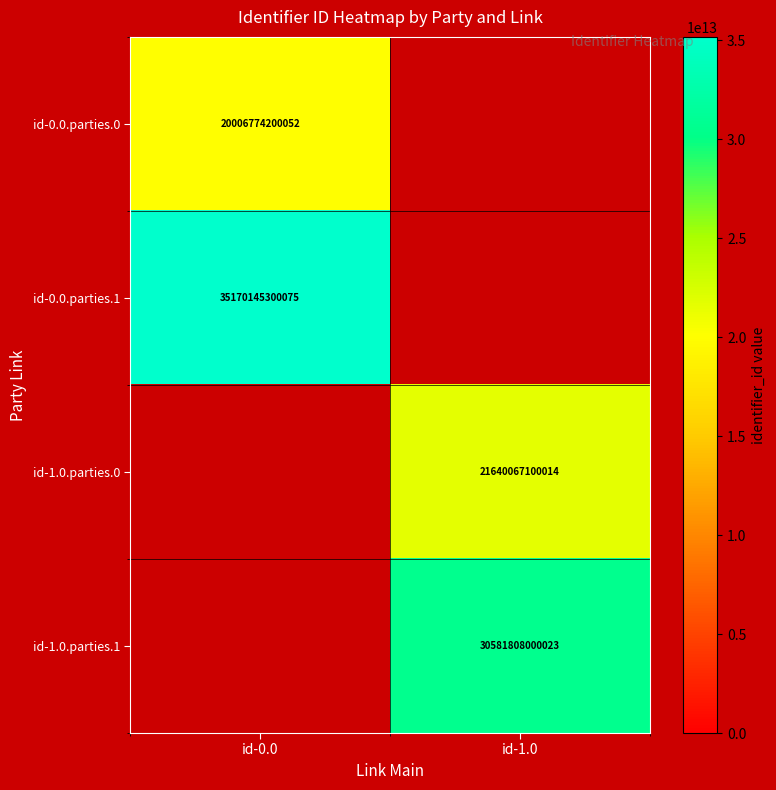

Is it true that id-1.0.parties.0 equals 21640067100014 at id-1.0?

True